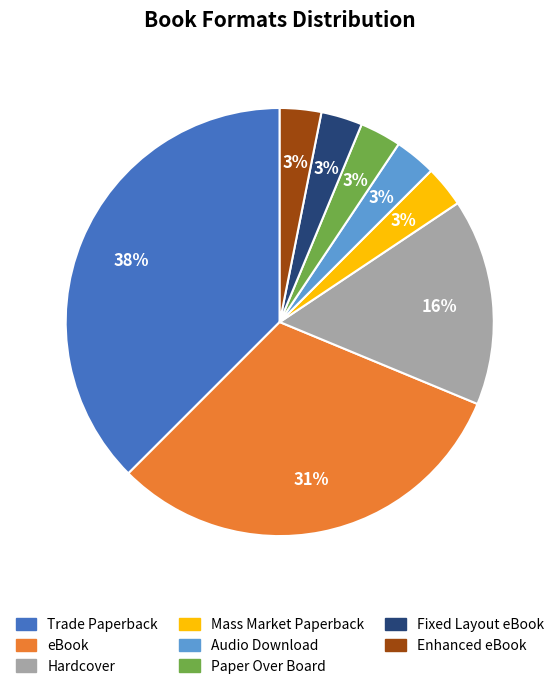

Do Audio Download and Enhanced eBook together represent more than half of the pie?

No